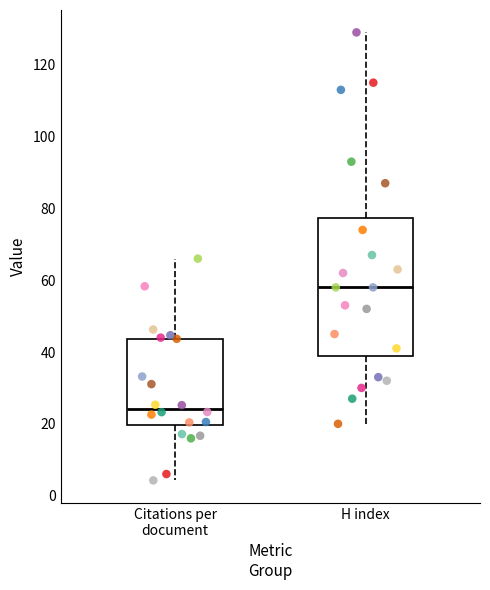

Reading left to right, transcribe this box plot: for each box, give where its median line is, the range the box spans, and where its two whiskers end, as read against the y-axis. The values are not printed on the chart, so give them approximately, as read against the axis.

Citations per document: median 24, box 20 to 44, whiskers 4 to 66
H index: median 58, box 40 to 78, whiskers 20 to 130